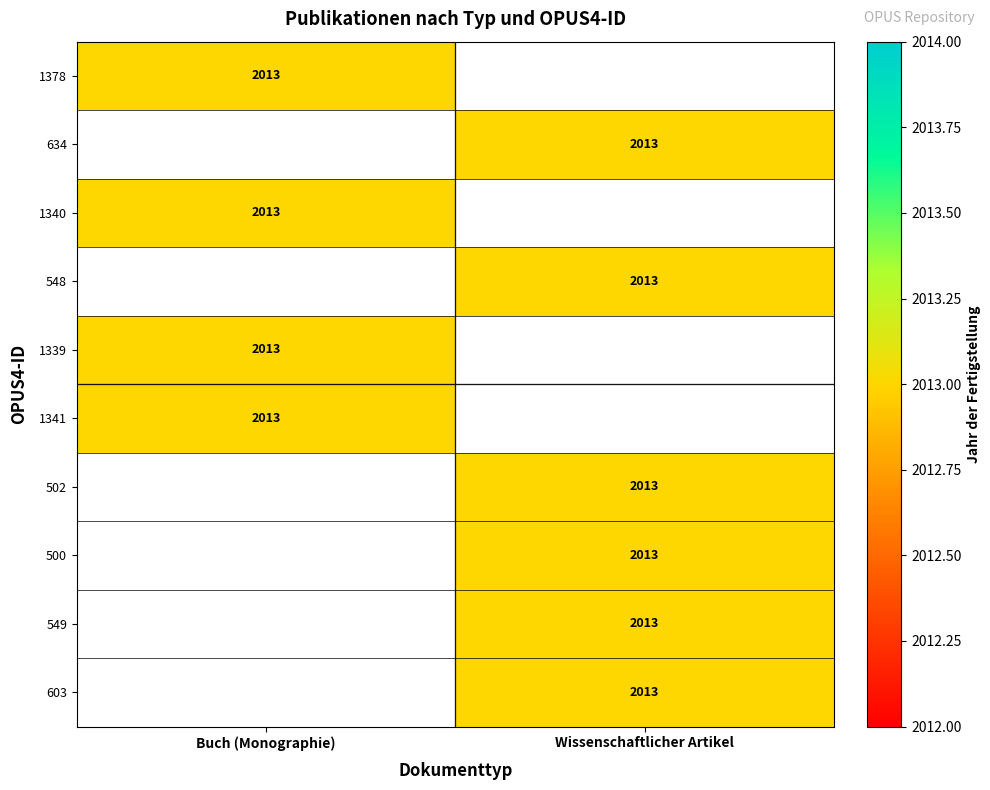

Which series has the widest spread of values?

Buch (Monographie)